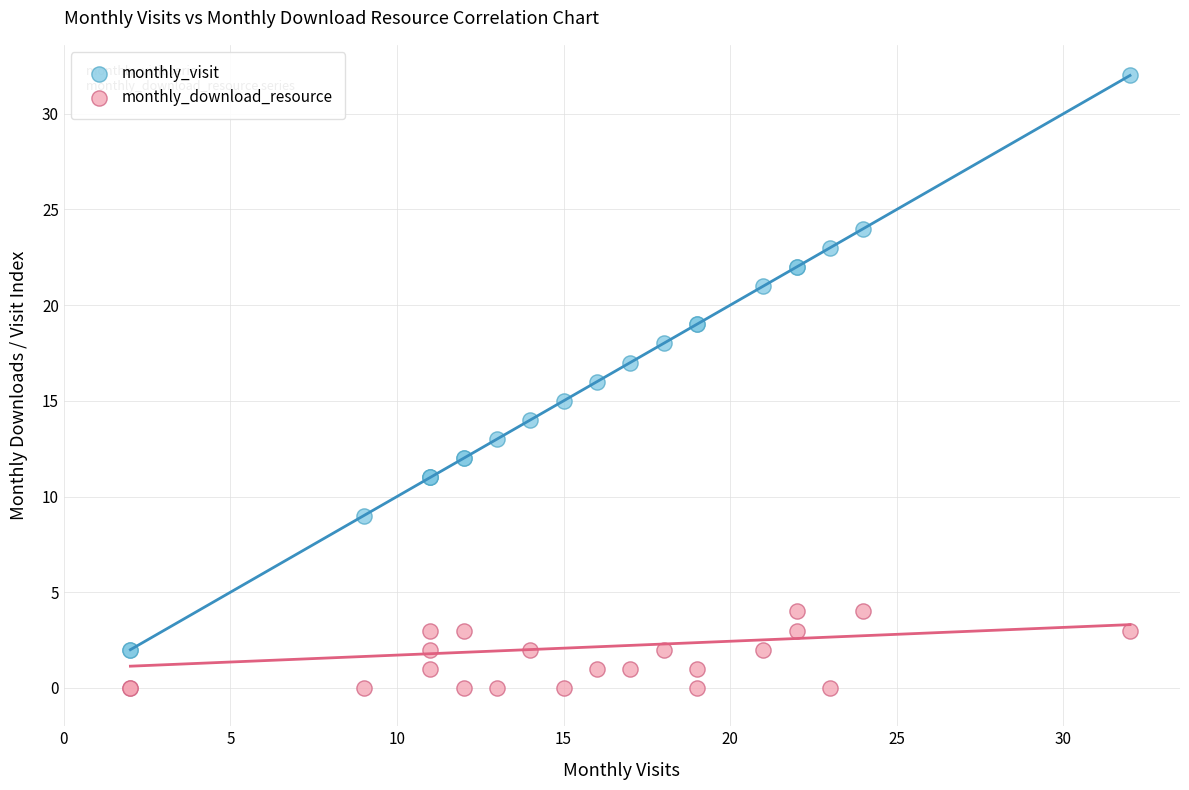

What is the X range (max minus min) for the scatter plot?

30